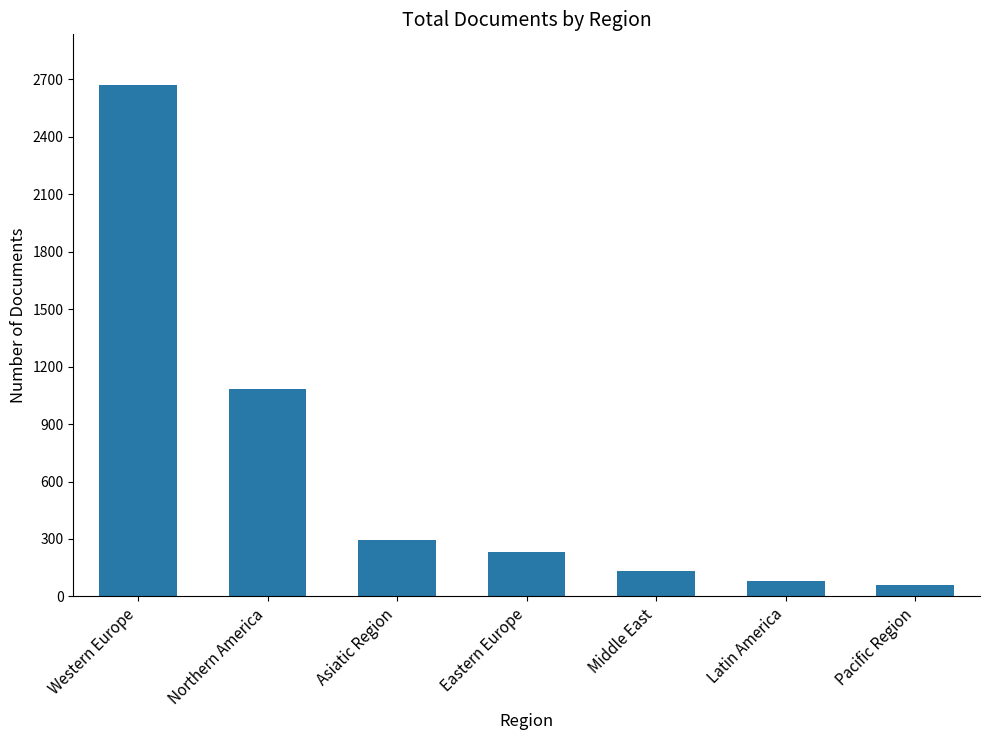

At which label does the data first exceed 233?

Western Europe